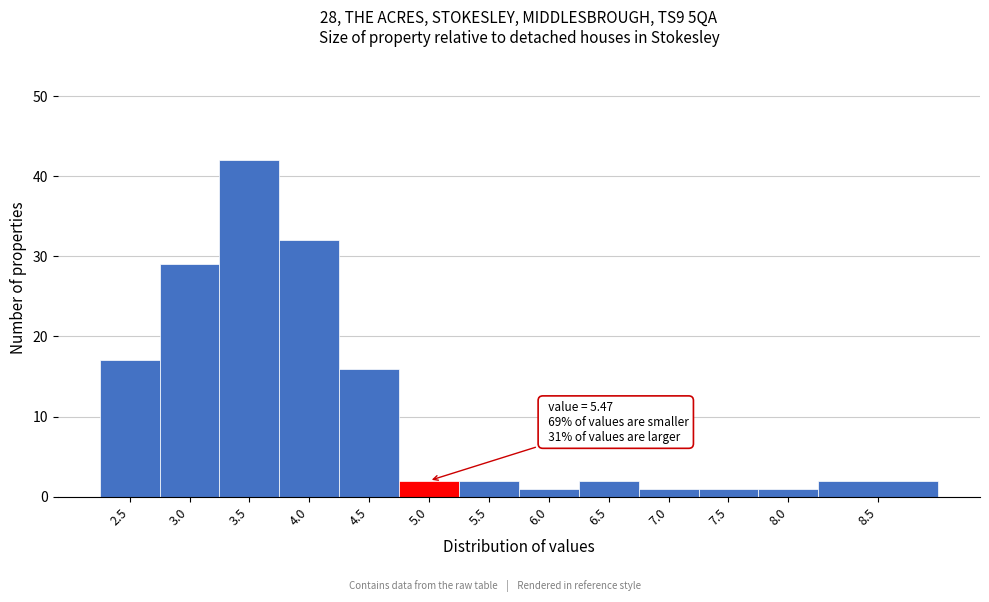

Reading left to right, list all the values displayed in this chart.

17	29	42	32	16	2	2	1	2	1	1	1	2